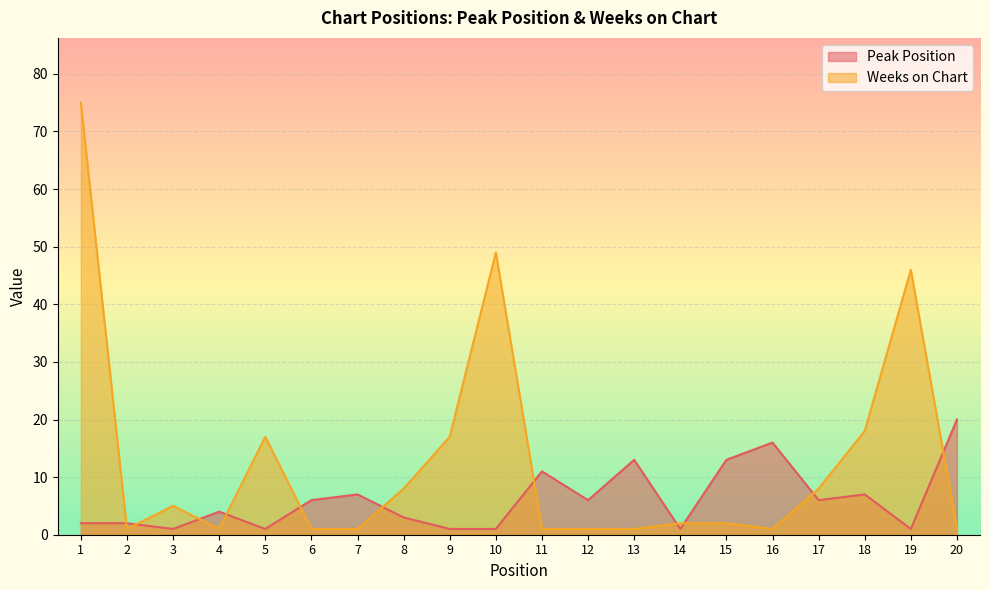

Rank the series at 12 from highest to lowest value.

Peak Position, Weeks on Chart